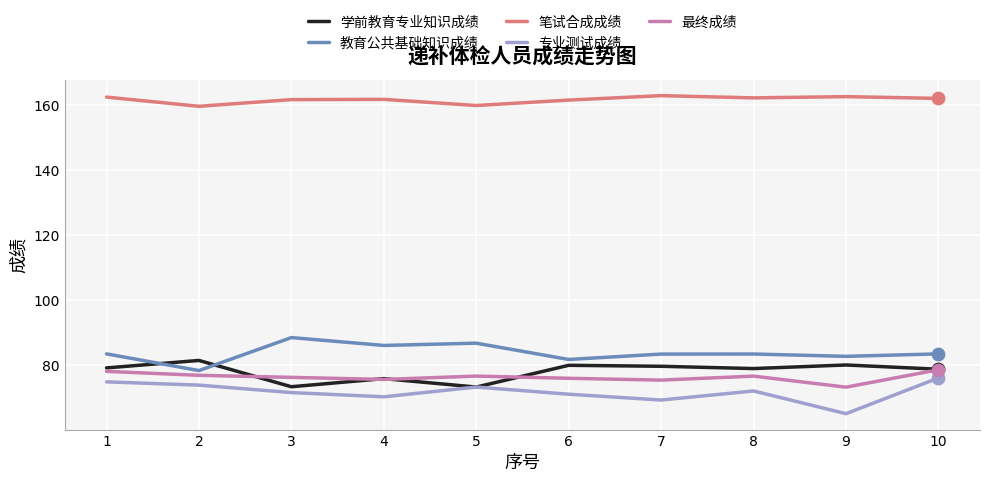

What is the total value across all series at 1?

477.9